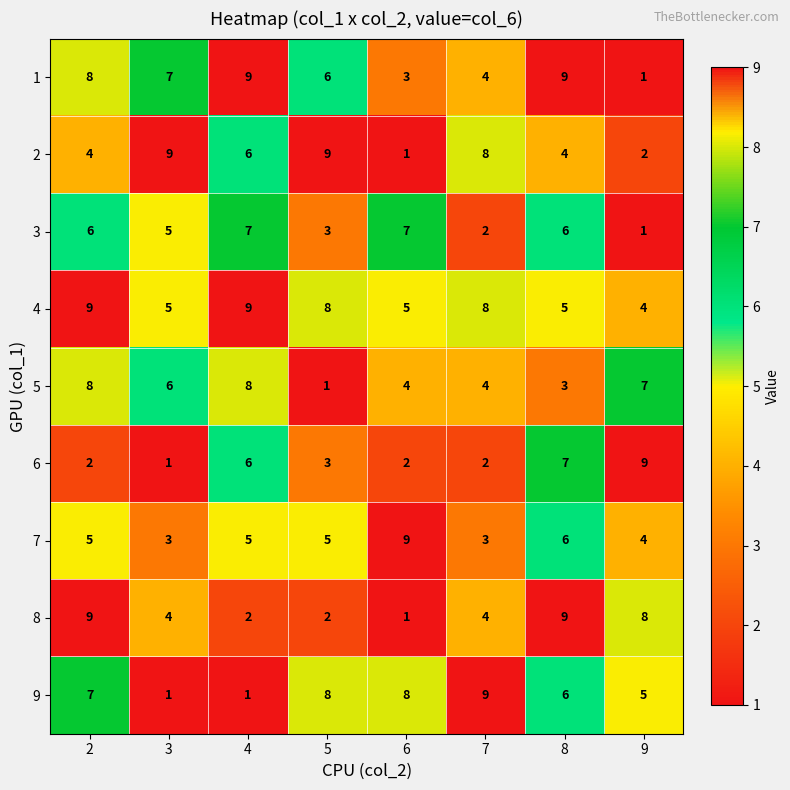

How many data points does each series have?

8